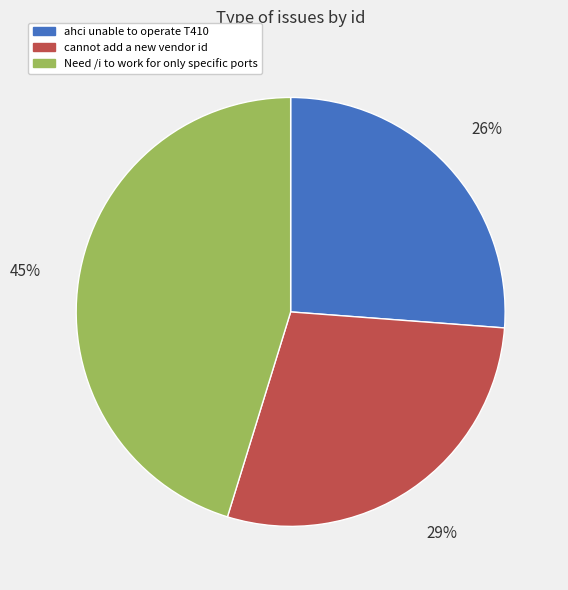

Is the sum of cannot add a new vendor id and Need /i to work for only specific ports greater than half?

Yes